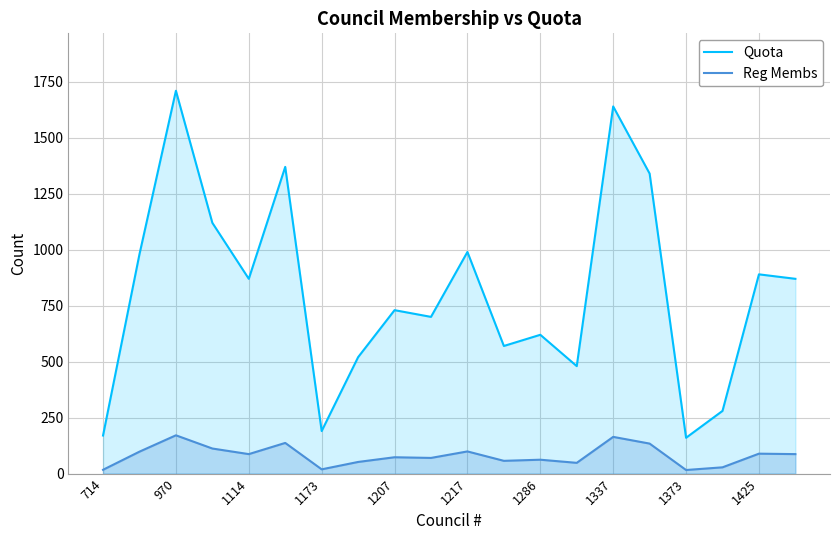

What is the minimum value shown in the chart?

16